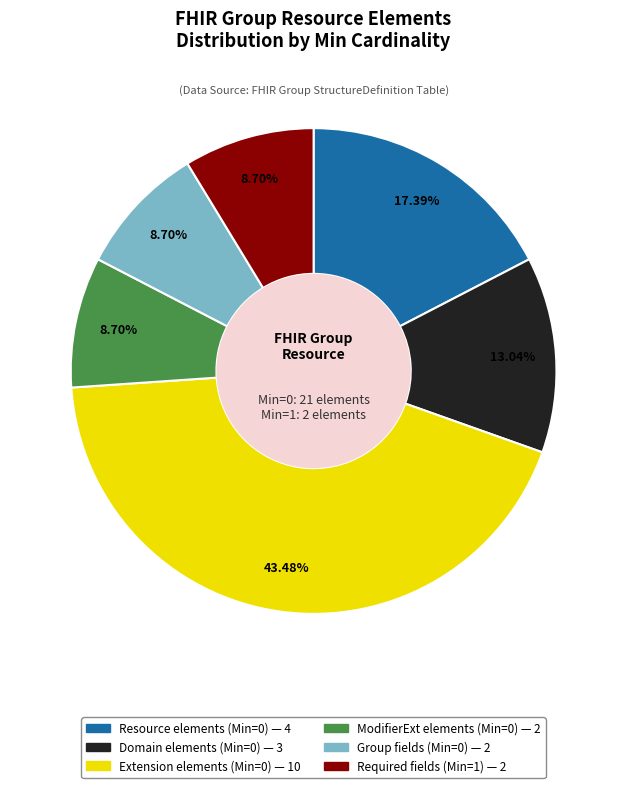

Is there a majority slice in this chart?

No